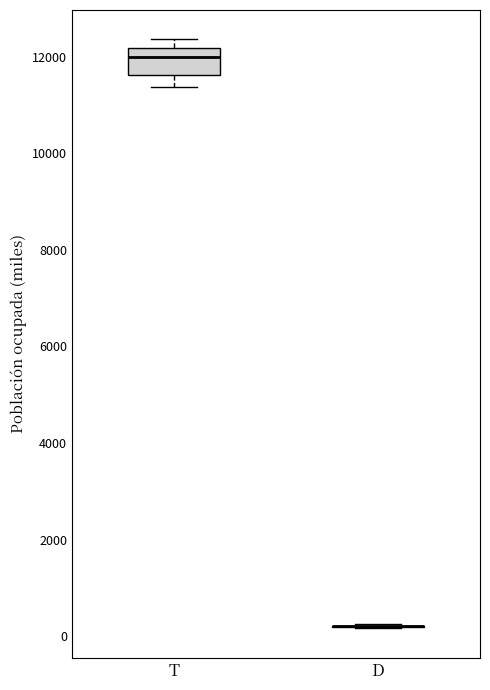

Reading left to right, read every box against the y-axis: the position of its median line, the range the box covers, and the ends of its whiskers. The values are not printed on the chart, so give them approximately, as read against the axis.

T: median 12000, box 11600 to 12200, whiskers 11400 to 12400
D: box collapsed to a line at 200, whiskers 200 to 200